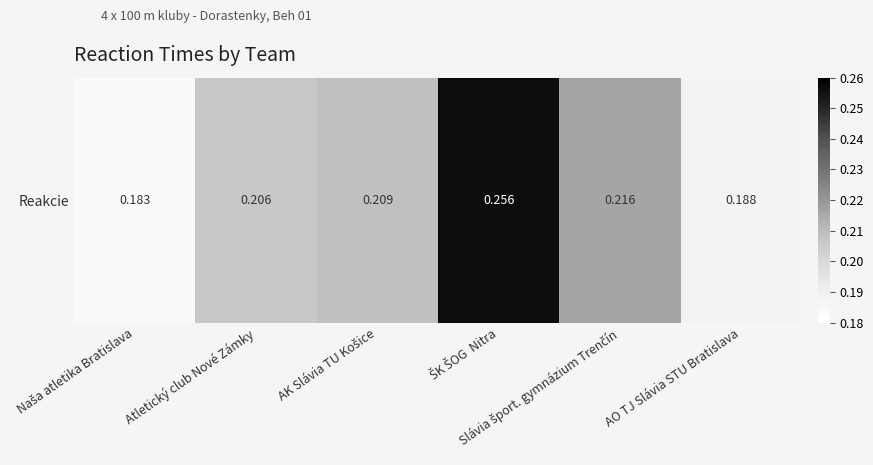

Is it true that the value at AK Slávia TU Košice is 0.1?

False